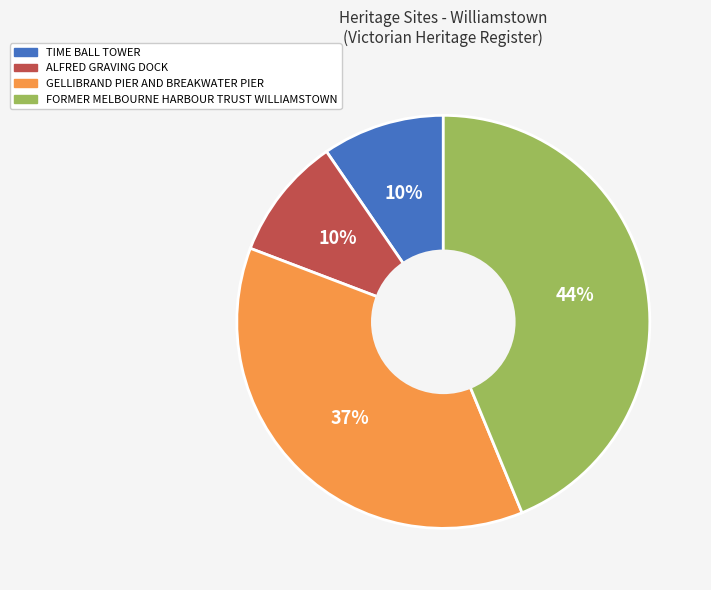

To the nearest percent, what is the combined percentage of GELLIBRAND PIER AND BREAKWATER PIER and TIME BALL TOWER?

47%